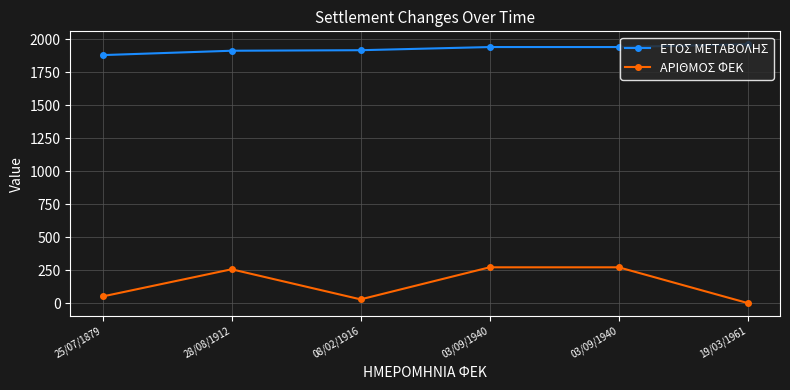

At how many categories does at least one series exceed 1153?

6